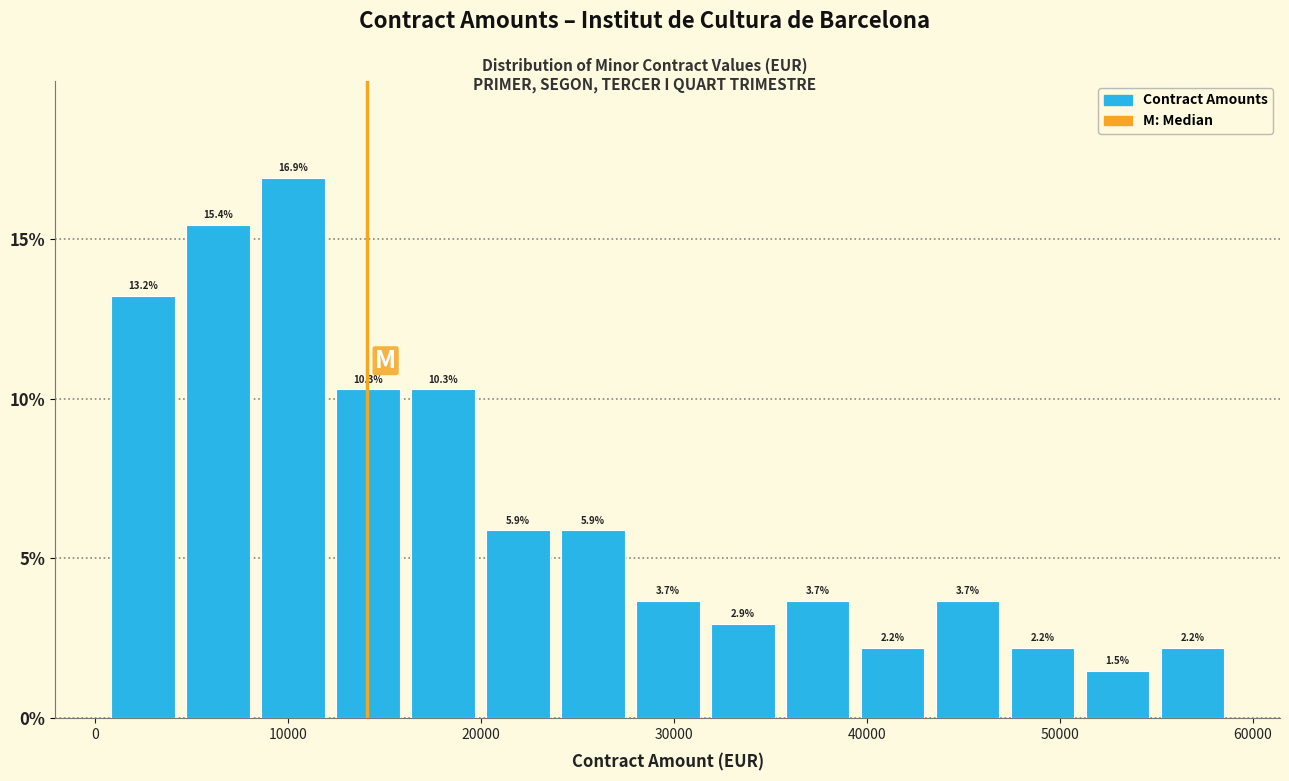

Around what value on the x-axis is the tallest bar? Give the approximate position of its centre, as read against the axis.

10000